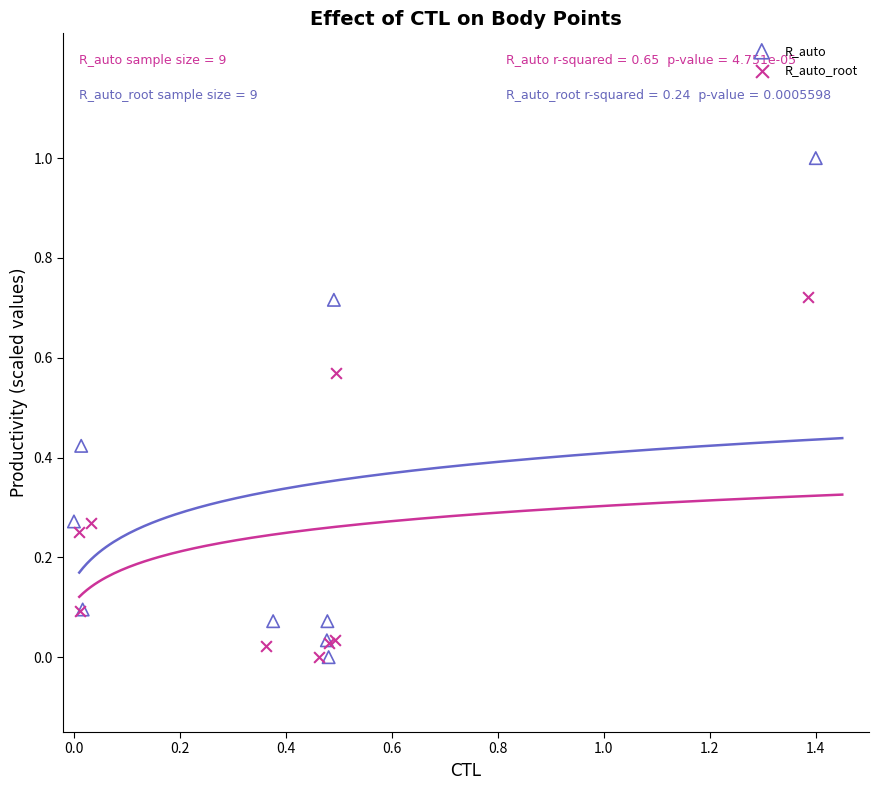

Which series has the widest spread of Y values?

R_auto